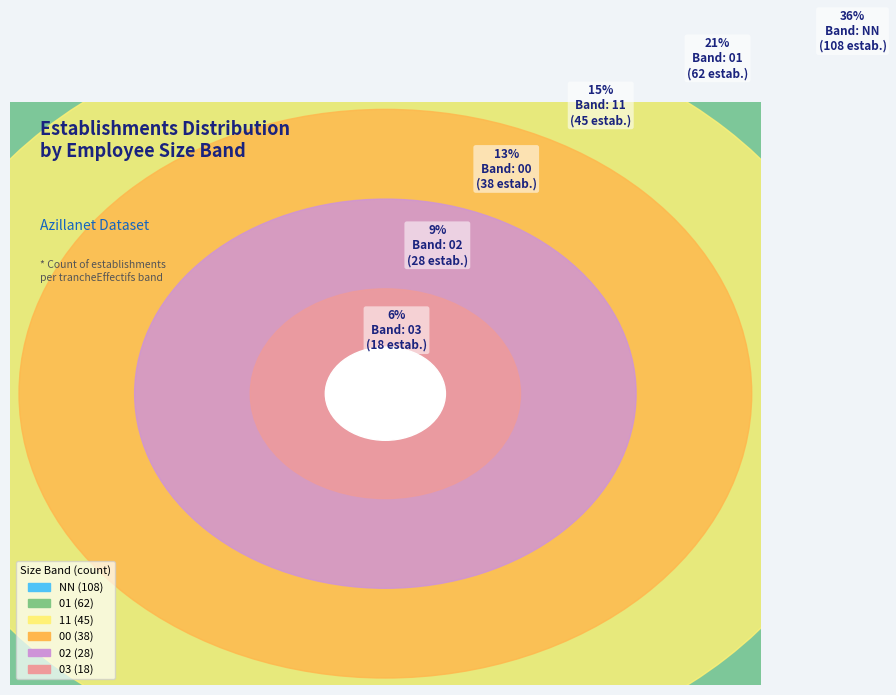

What percentage is the 00 slice, to the nearest percent?

13%